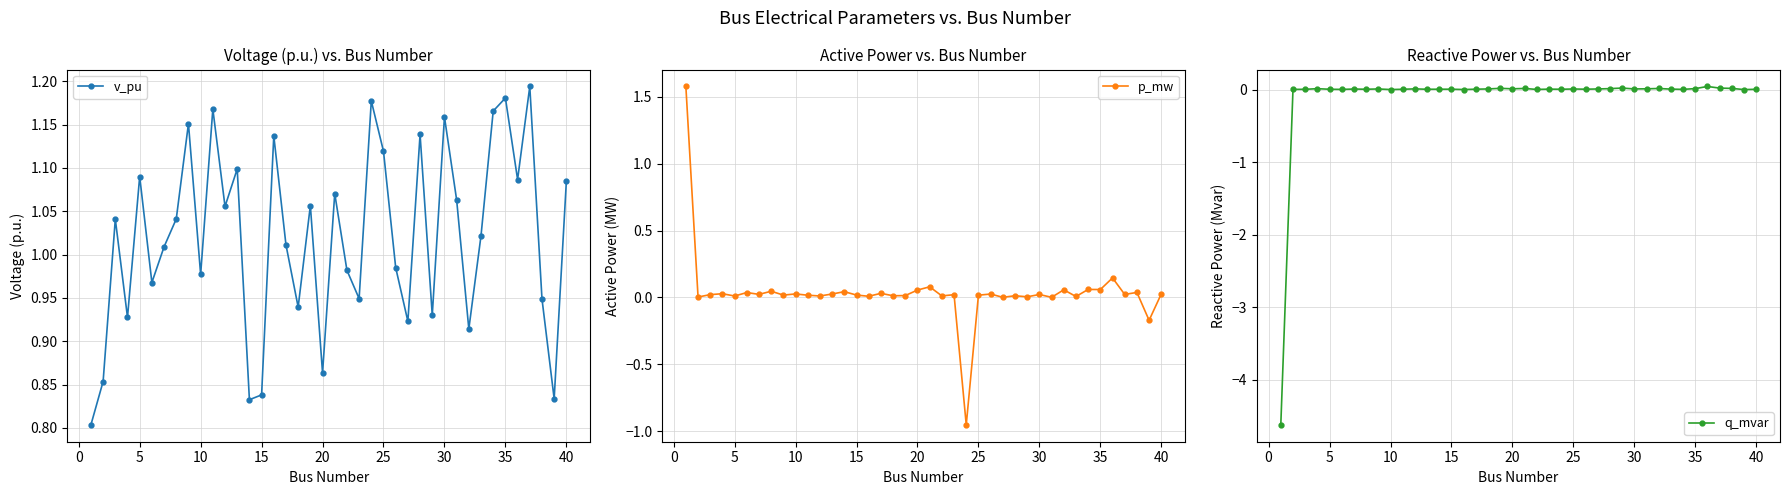

What are all the series names shown in the legend?

v_pu, p_mw, q_mvar